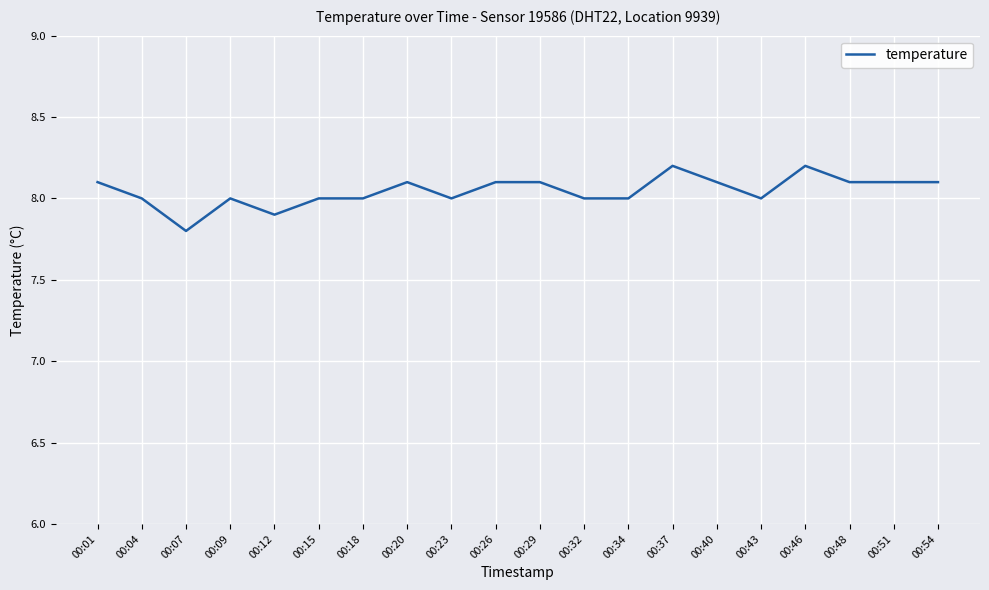

What value does the data have at 00:48?

8.1